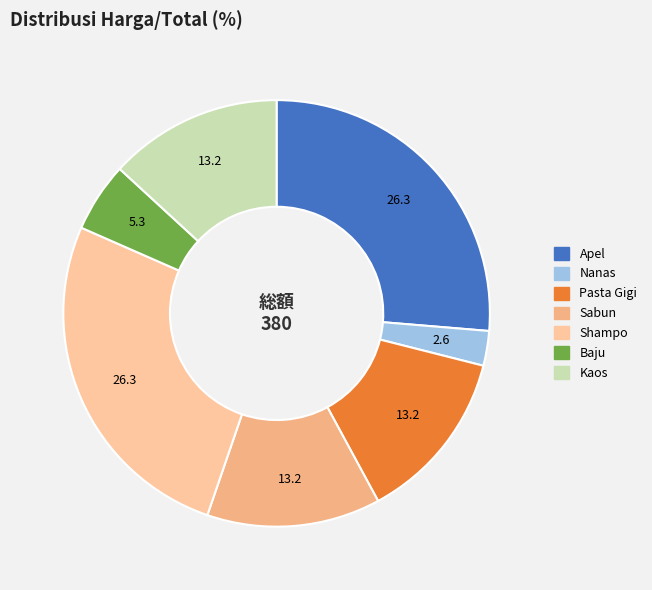

How many segments does this pie chart have?

7